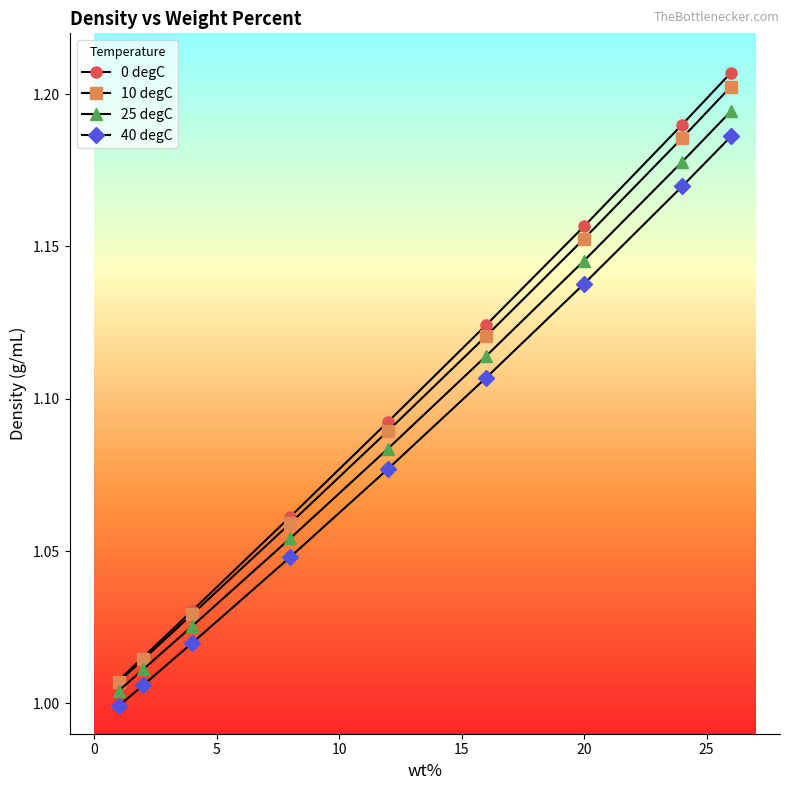

True or false: 25 degC and 40 degC intersect in this chart.

False